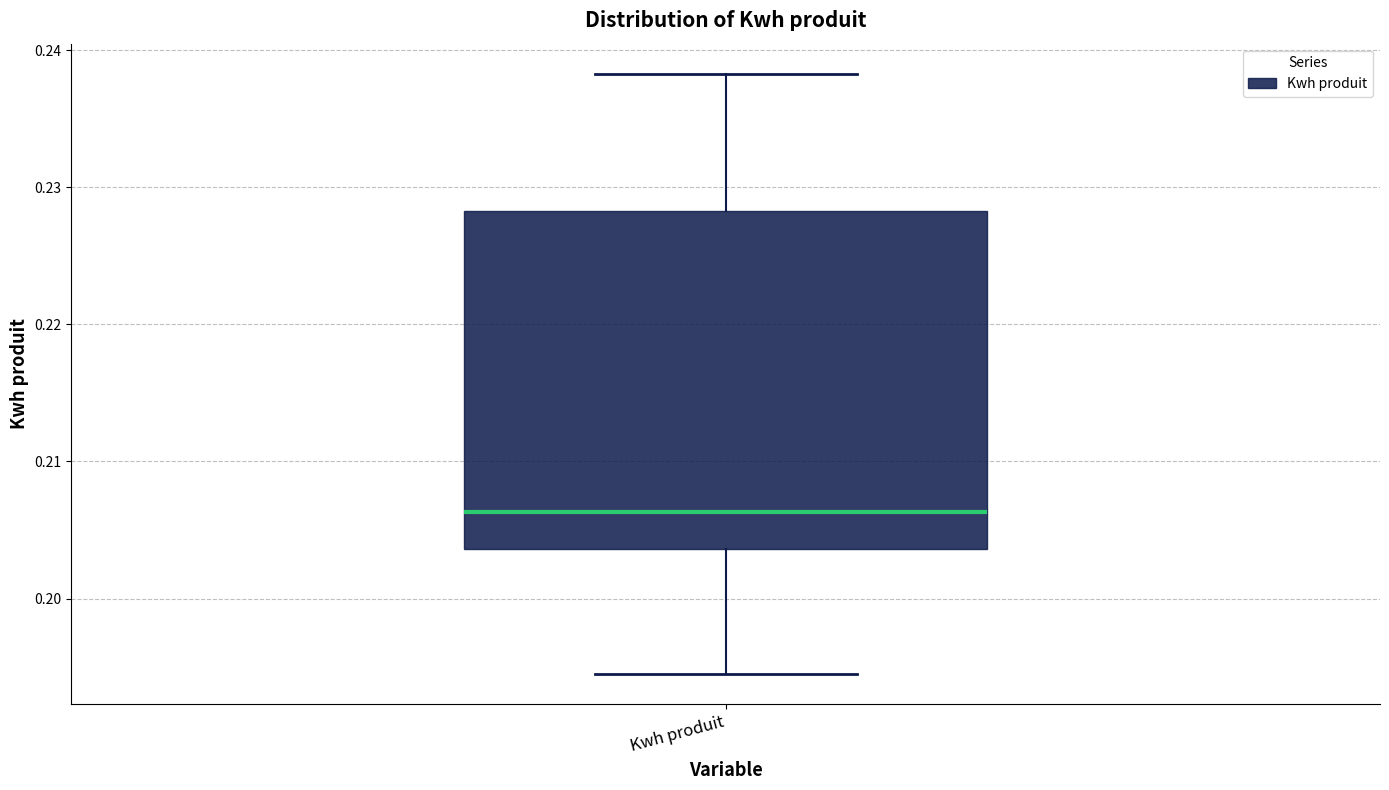

Read this box plot against the y-axis: the position of the median line, the range covered by the box, and the ends of both whiskers. The values are not printed on the chart, so give them approximately, as read against the axis.

median 0.206, box 0.204 to 0.228, whiskers 0.194 to 0.238